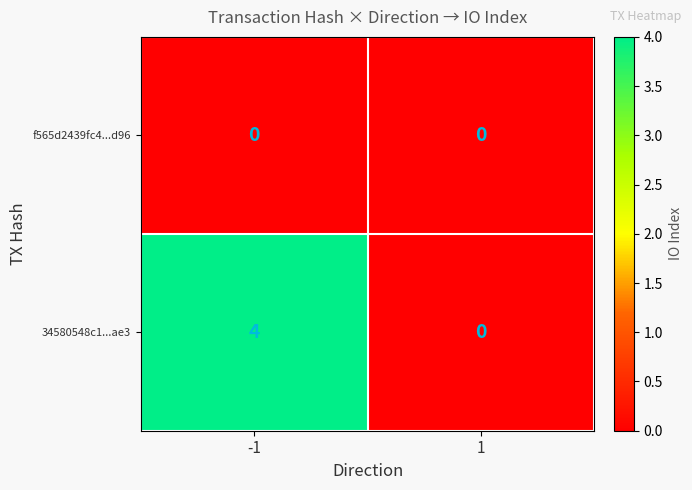

What is the greatest value displayed?

4